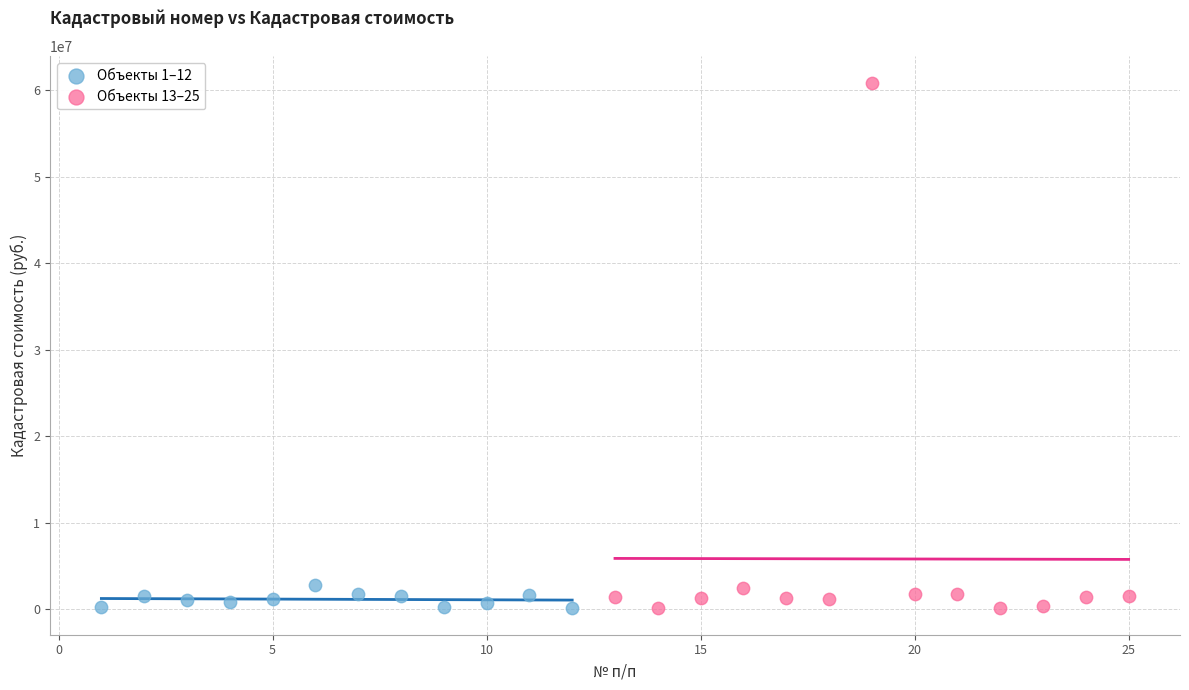

Which series contains the highest Y value?

Объекты 13–25